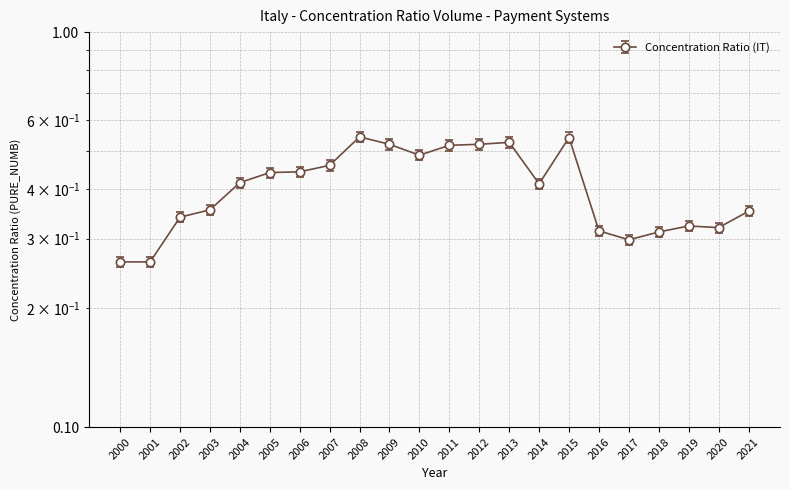

What value does the data have at 2004?

0.4